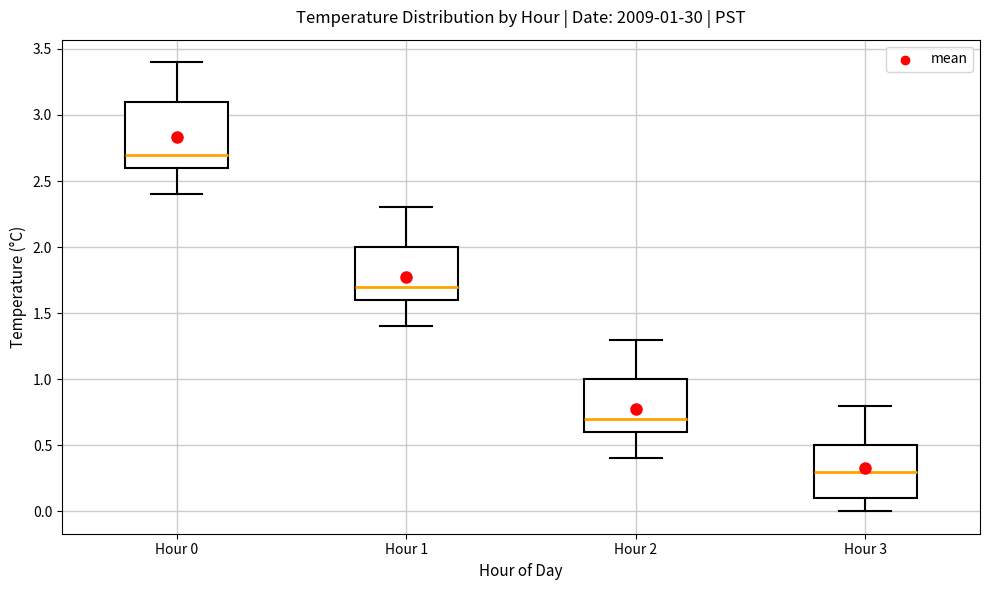

Which box has the highest median line?

Hour 0